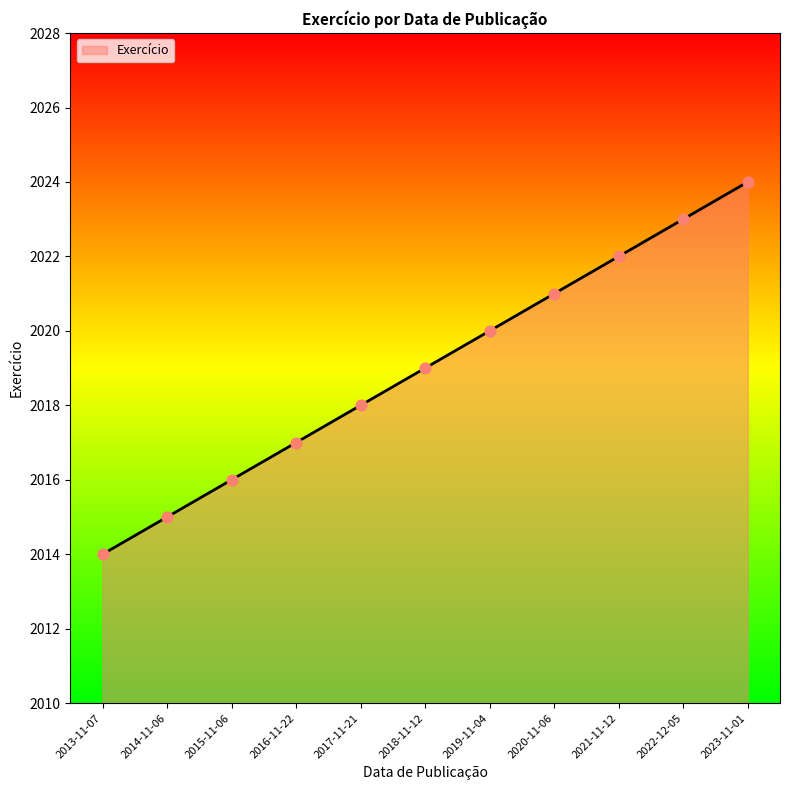

What is the ratio of the value at 2018-11-12 to the value at 2015-11-06?

1.0